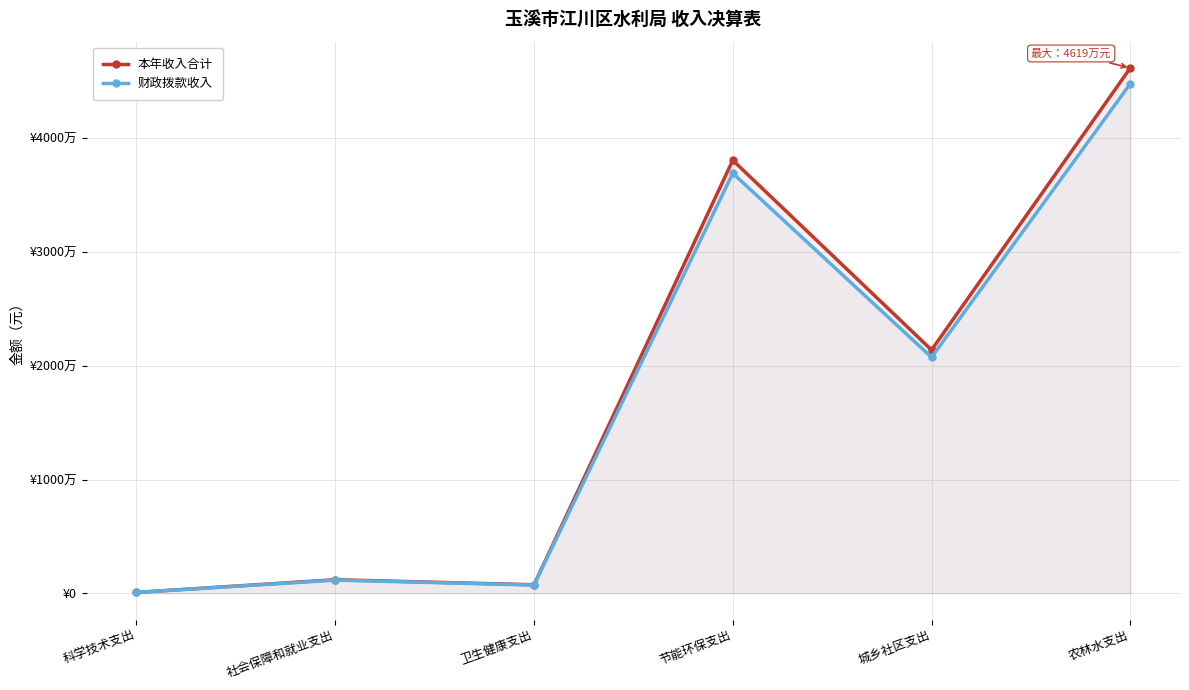

At which category is the sum across all series the highest?

农林水支出